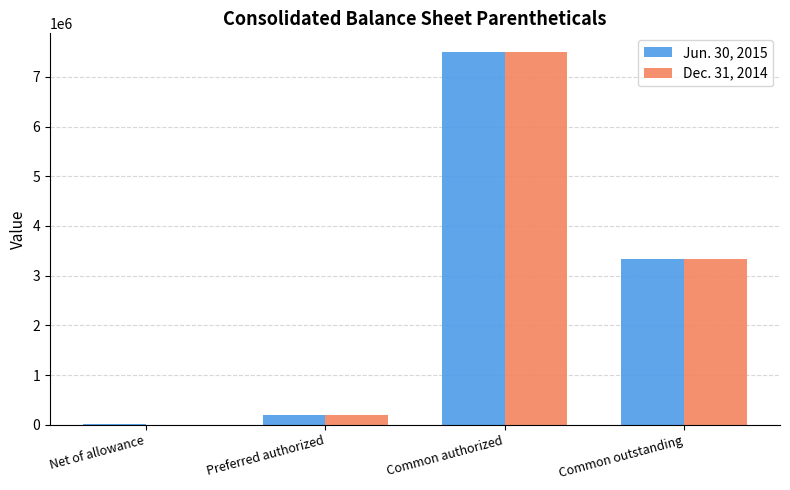

Which series has the widest spread of values?

Dec. 31, 2014